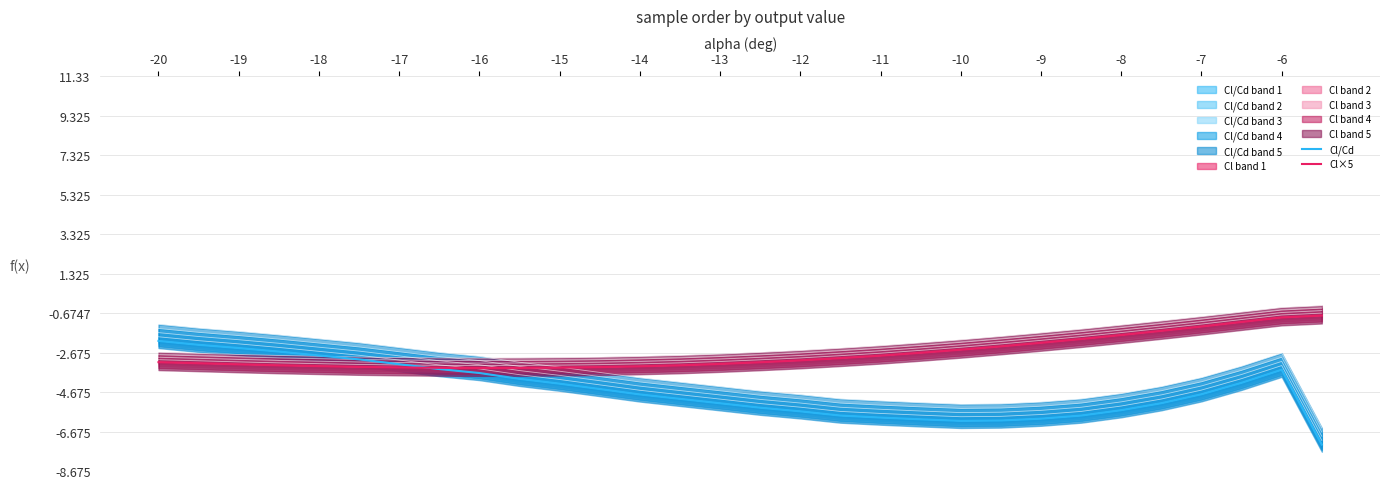

What is the value of the Cl×5 point at the 15th from the left?

-3.3